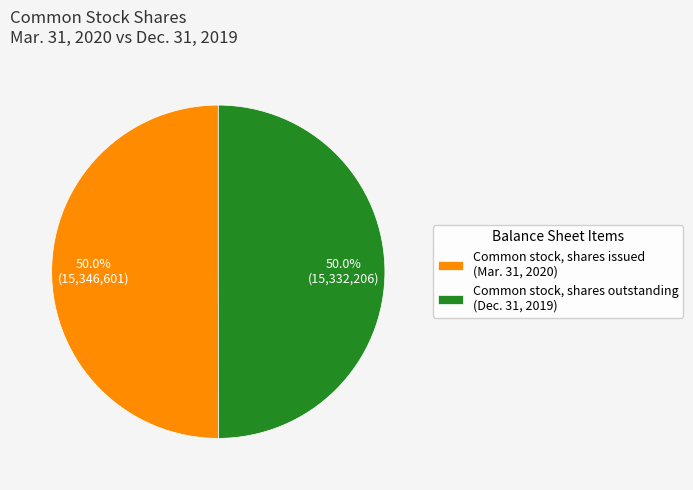

Approximately how many times larger is the value at Common stock, shares issued (Mar. 31, 2020) compared to Common stock, shares outstanding (Dec. 31, 2019)?

1.0